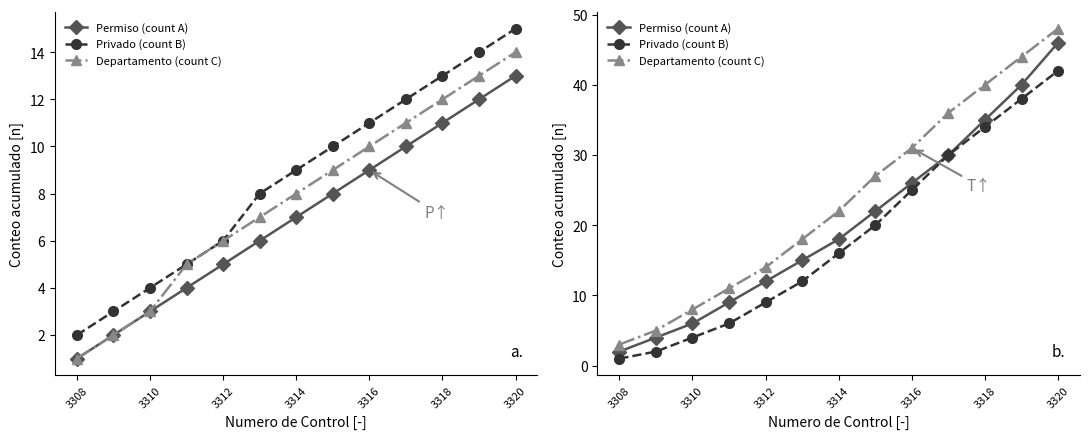

The value of Departamento (count C) at 3320 is 48. True or false?

True